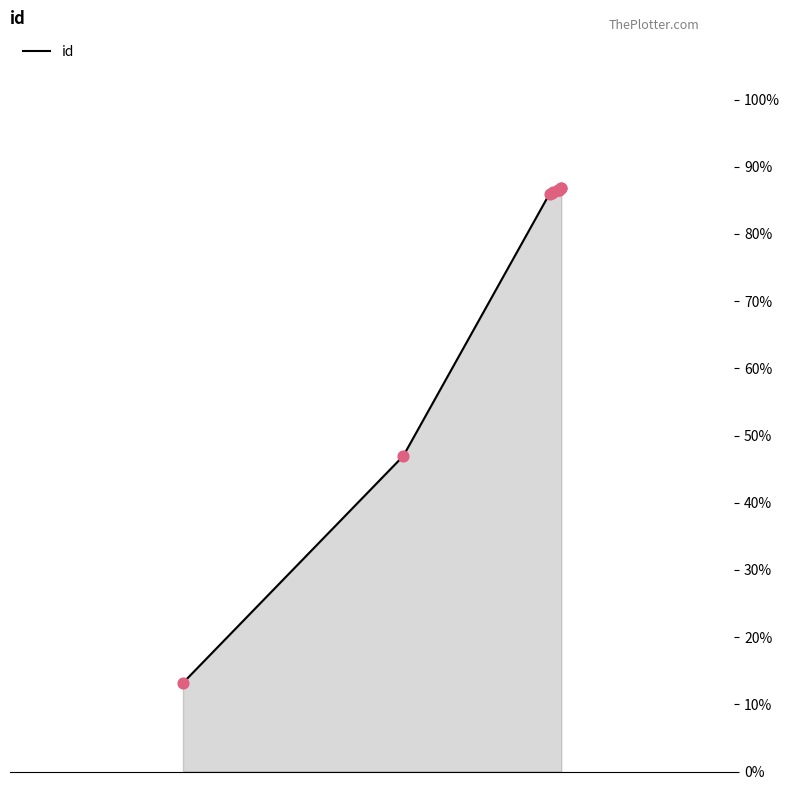

What is the difference between the maximum and minimum values?

73.6